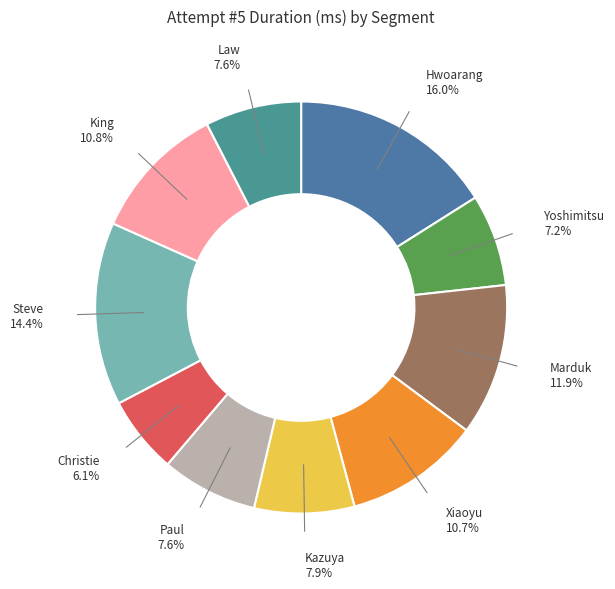

To the nearest percent, what percentage of the pie is King?

11%